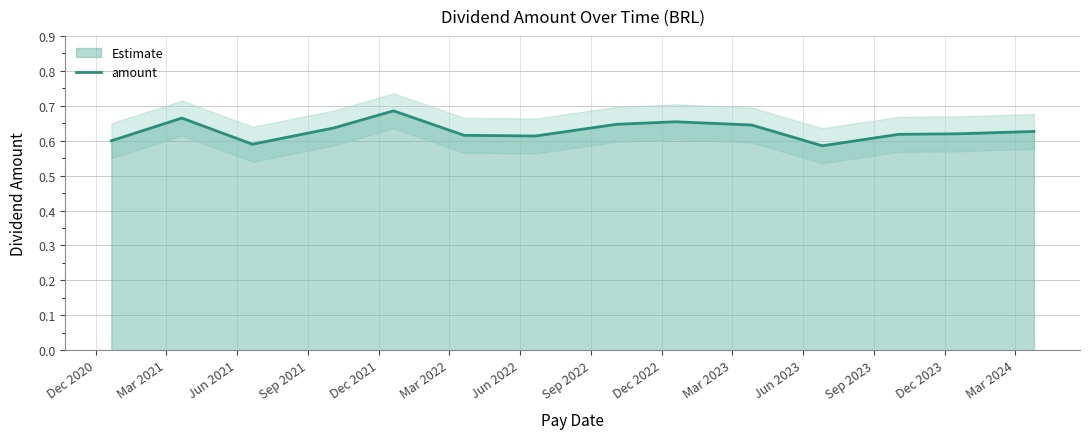

Reading left to right, transcribe all the data shown in this chart.

0.6	0.7	0.6	0.6	0.7	0.6	0.6	0.6	0.7	0.6	0.6	0.6	0.6	0.6